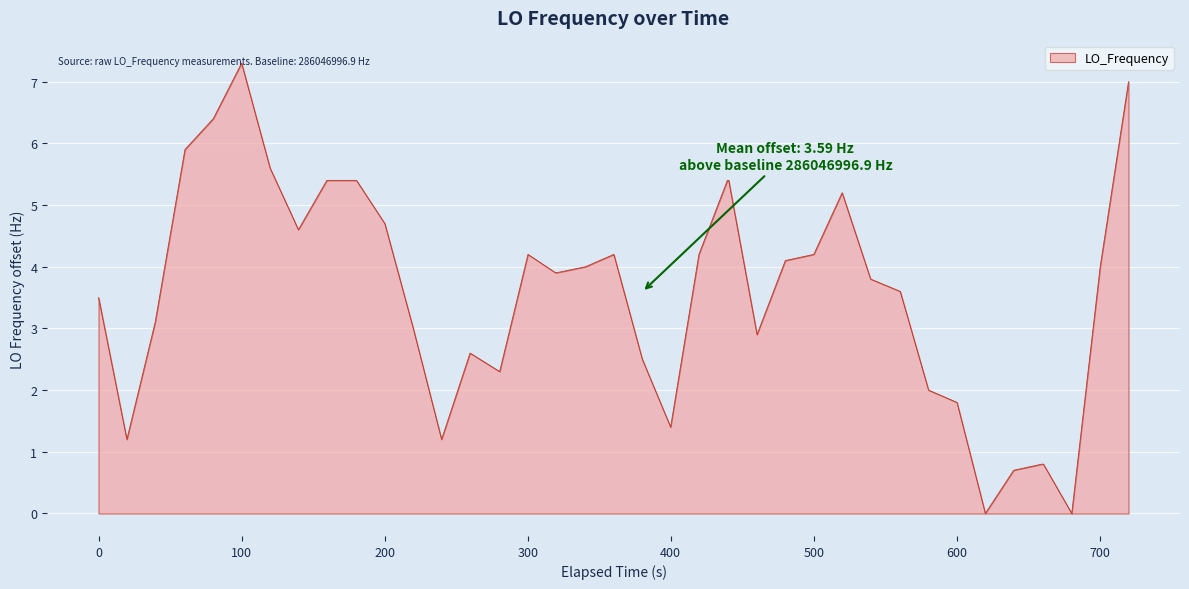

True or false: there are more than 1 points higher than both neighbors.

True